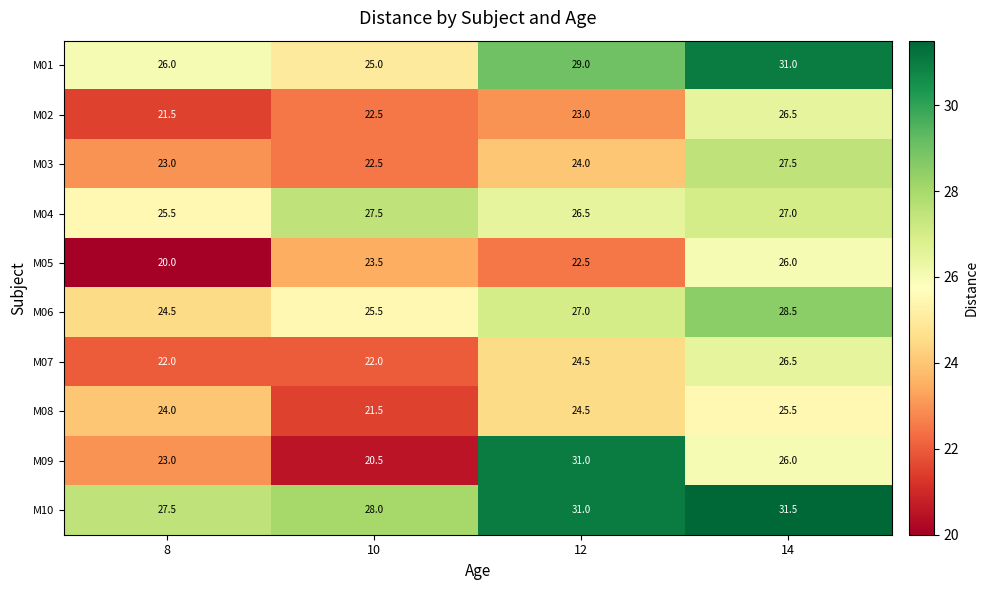

What is the total value across all series at 8?

237.0